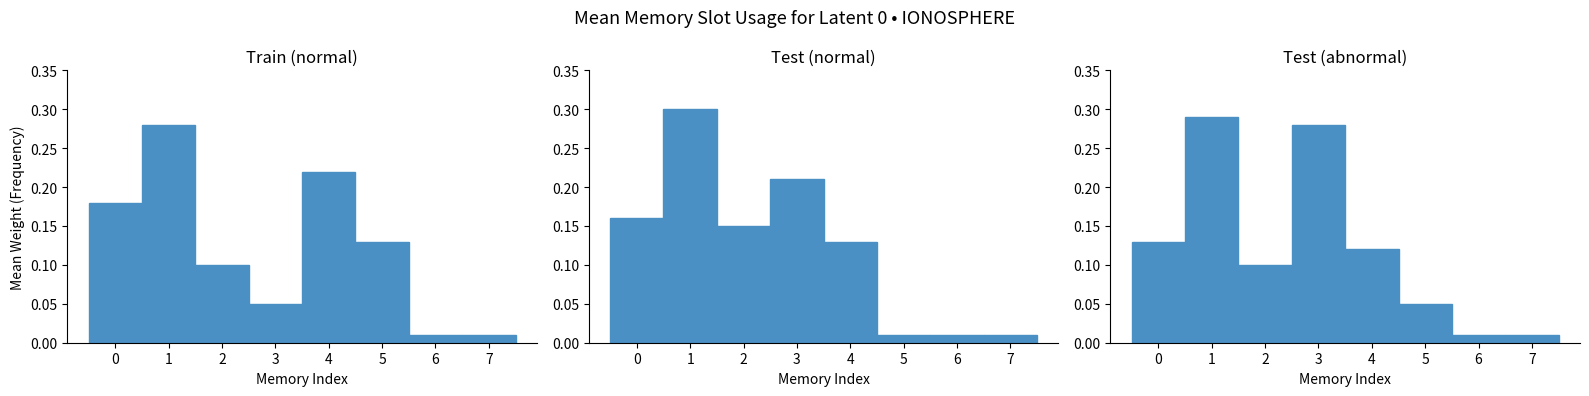

Where is Test (abnormal) nearest to the value 0?

6